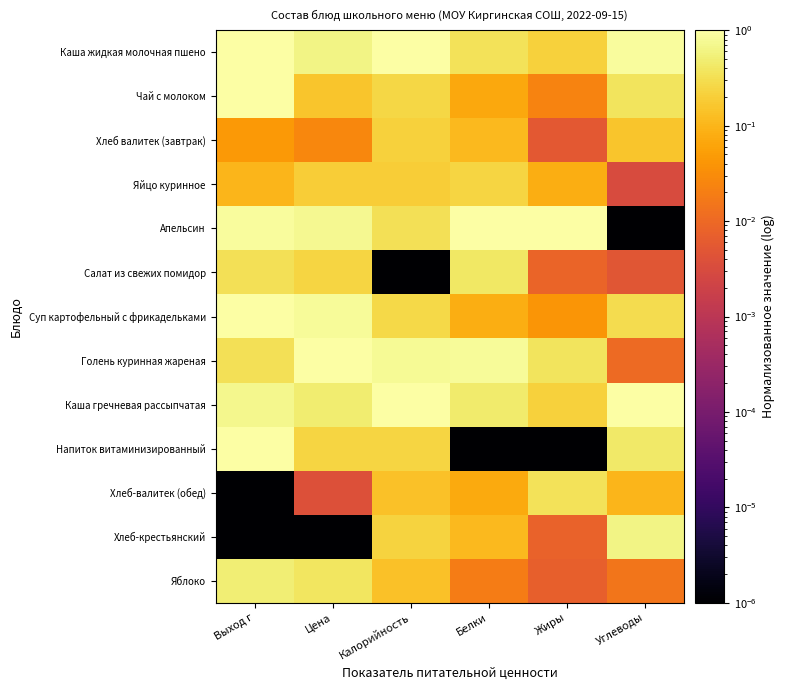

At which category is the sum across all series the highest?

Выход г